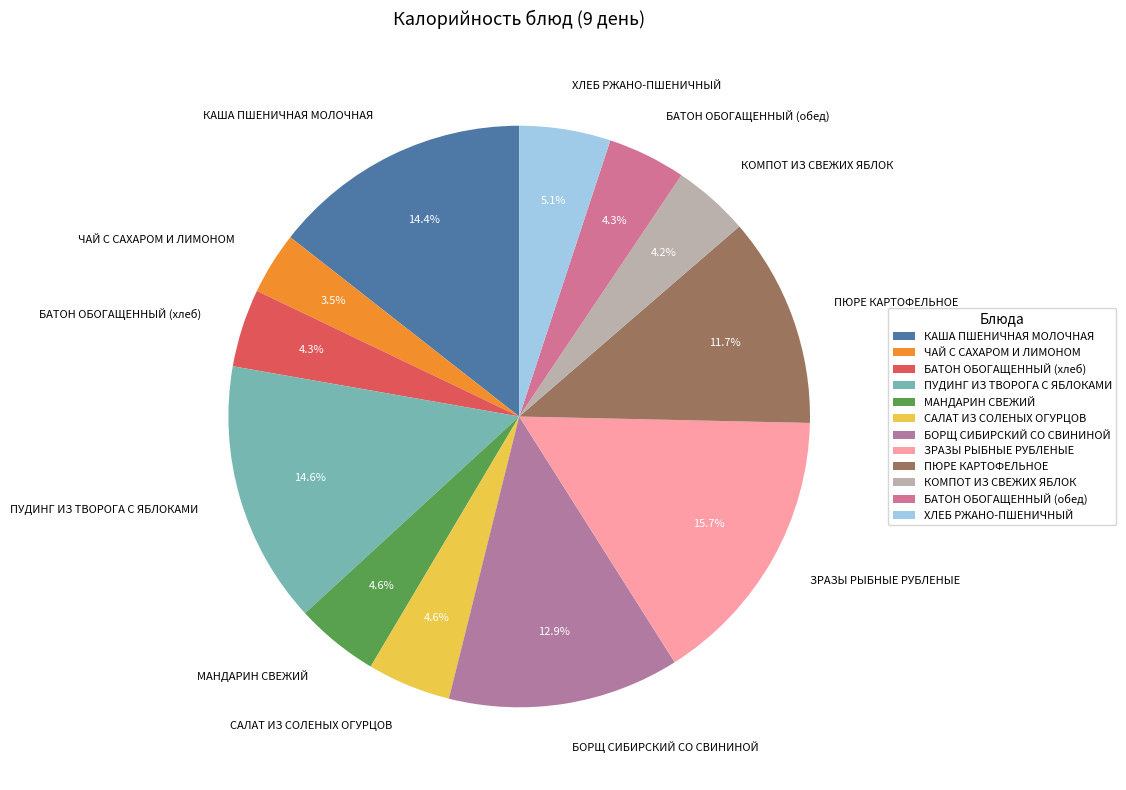

Does БОРЩ СИБИРСКИЙ СО СВИНИНОЙ account for over 50% of the chart?

No